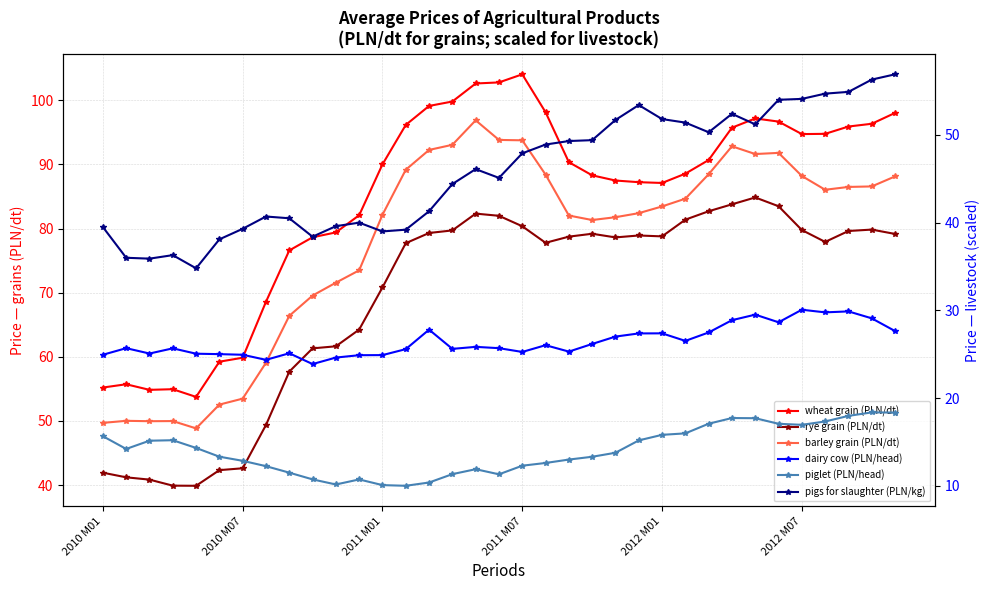

True or false: wheat grain (PLN/dt) and barley grain (PLN/dt) intersect in this chart.

False